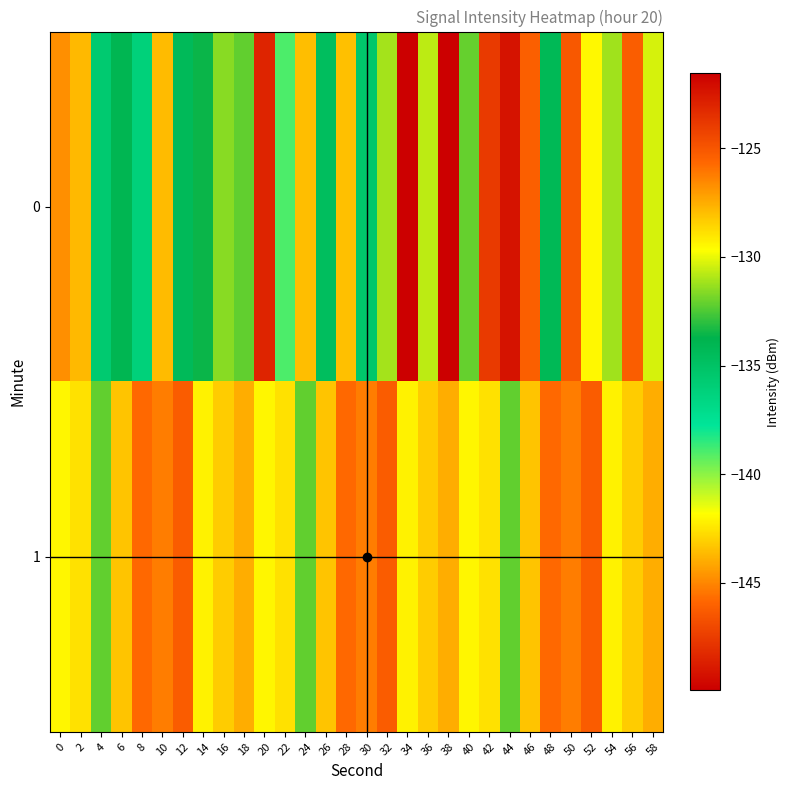

Between 10 and 2, which is larger?

2